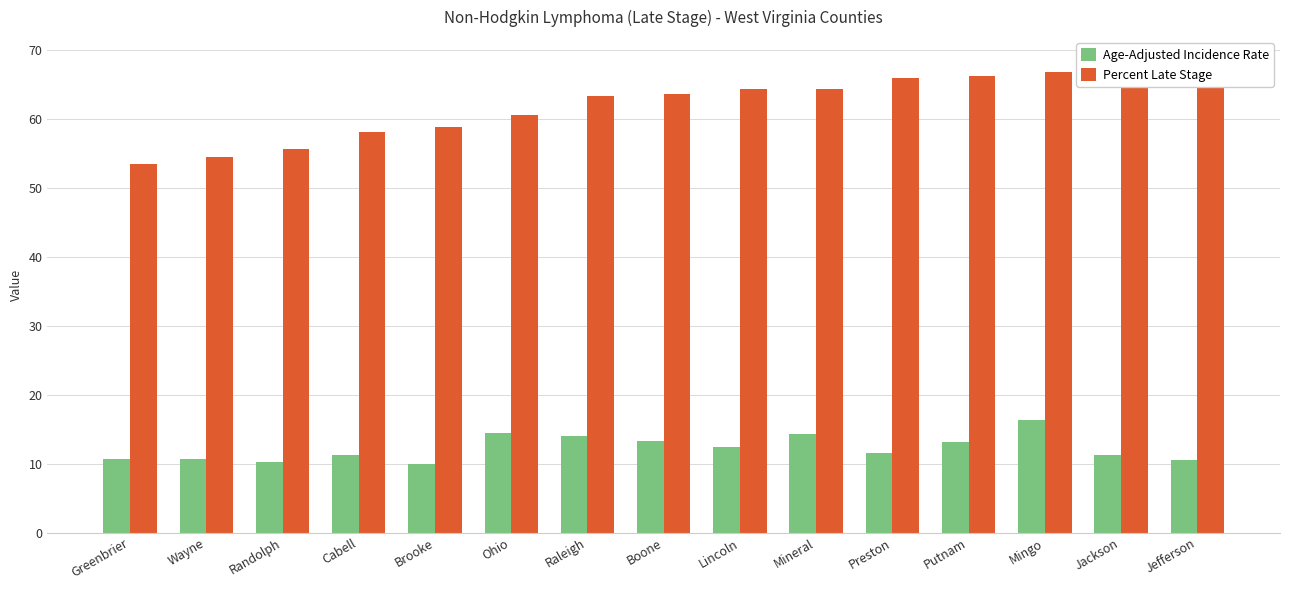

What is the maximum value shown in the chart?

68.4